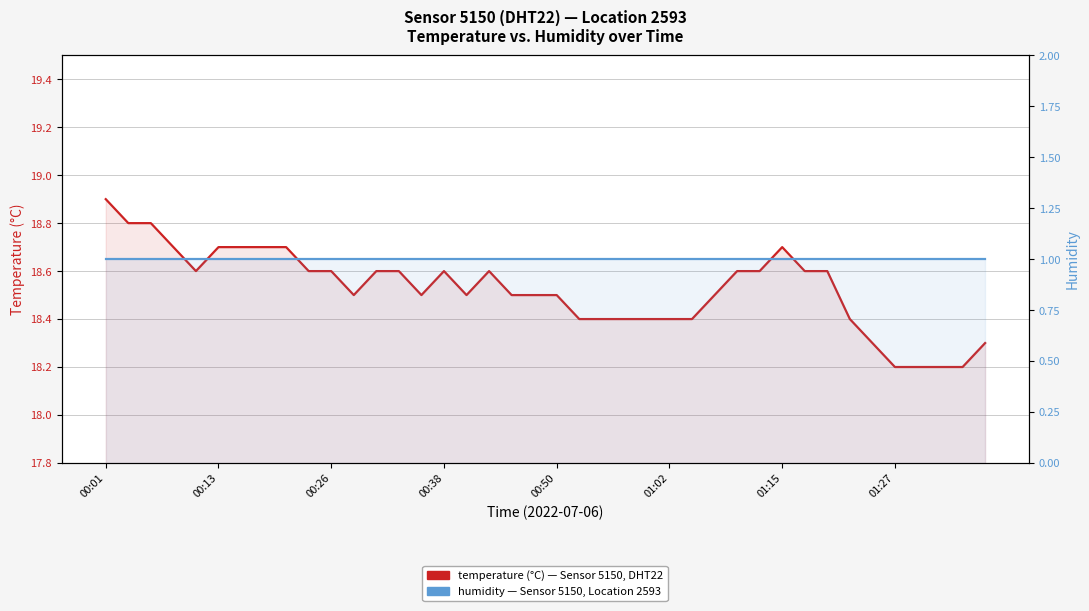

True or false: temperature and humidity cross at least once.

False